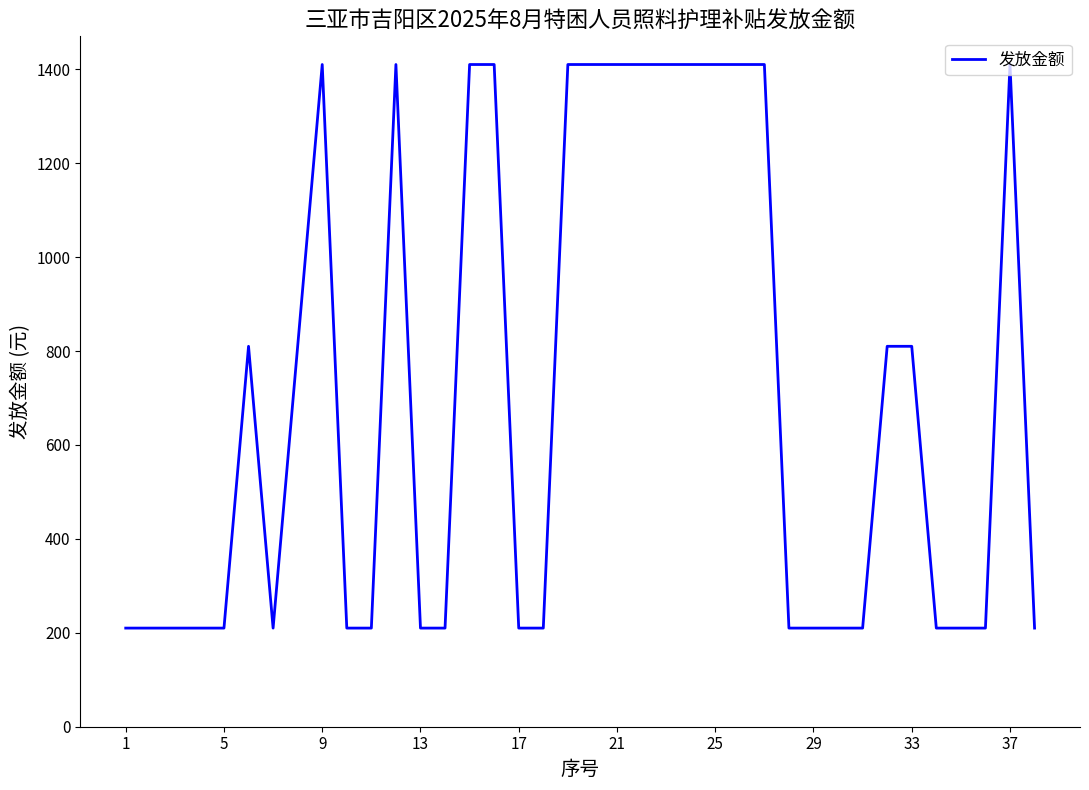

What is the difference between the maximum and minimum values?

1200